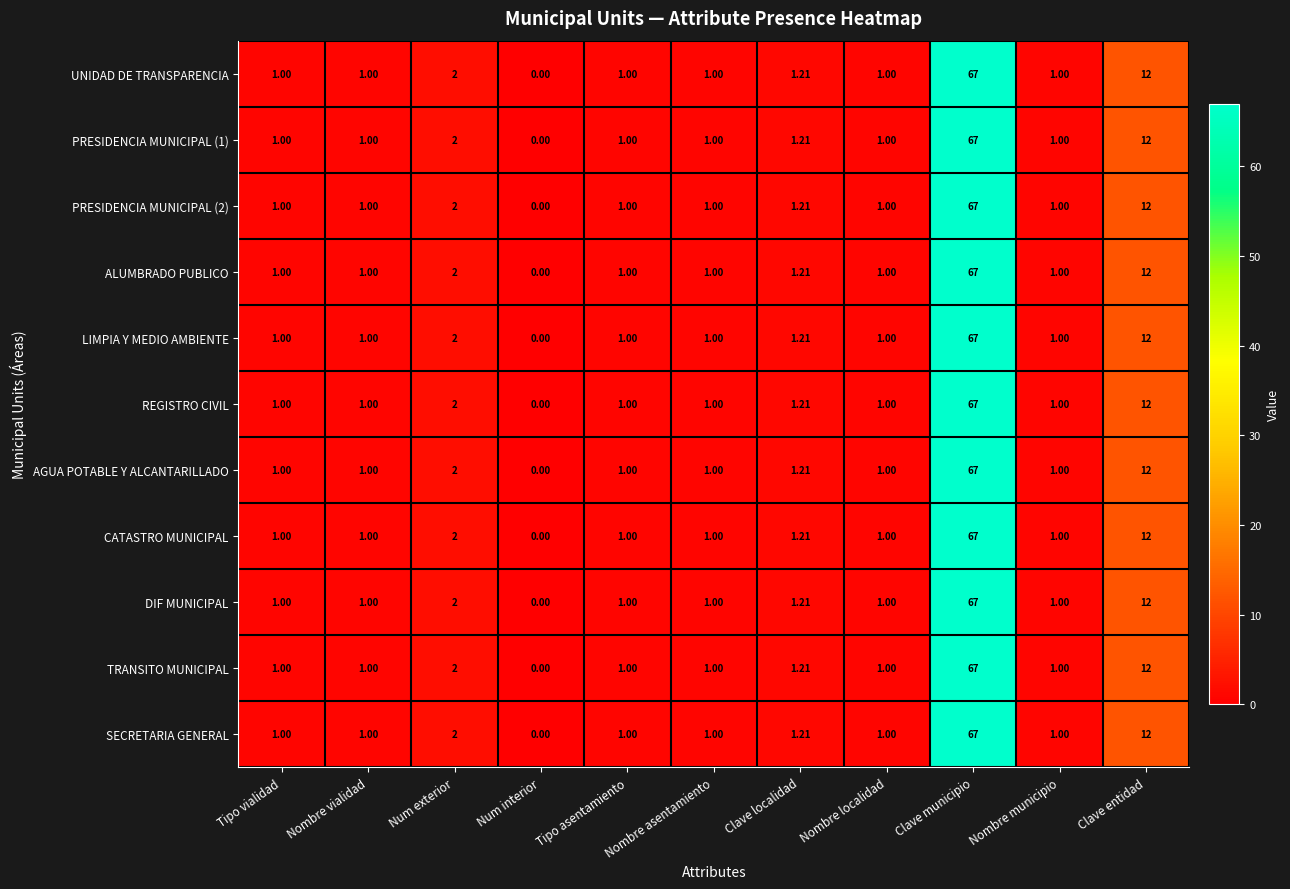

At which category is the sum across all series the highest?

Clave municipio